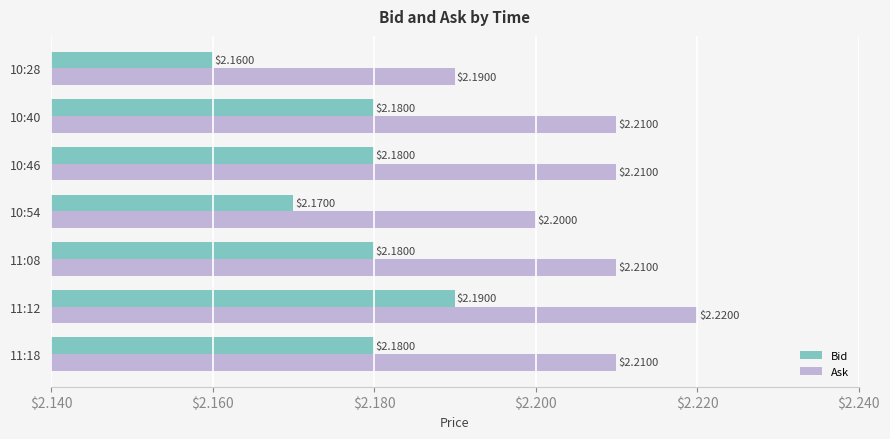

What is the sum of the Bid values at 11:12 and 10:46?

4.4